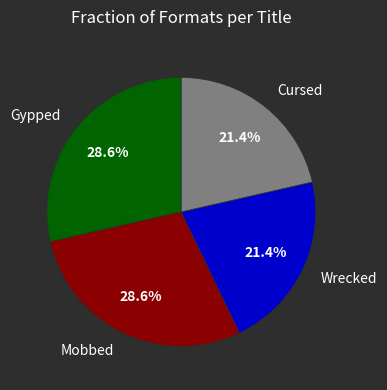

Does any single category account for the majority?

No